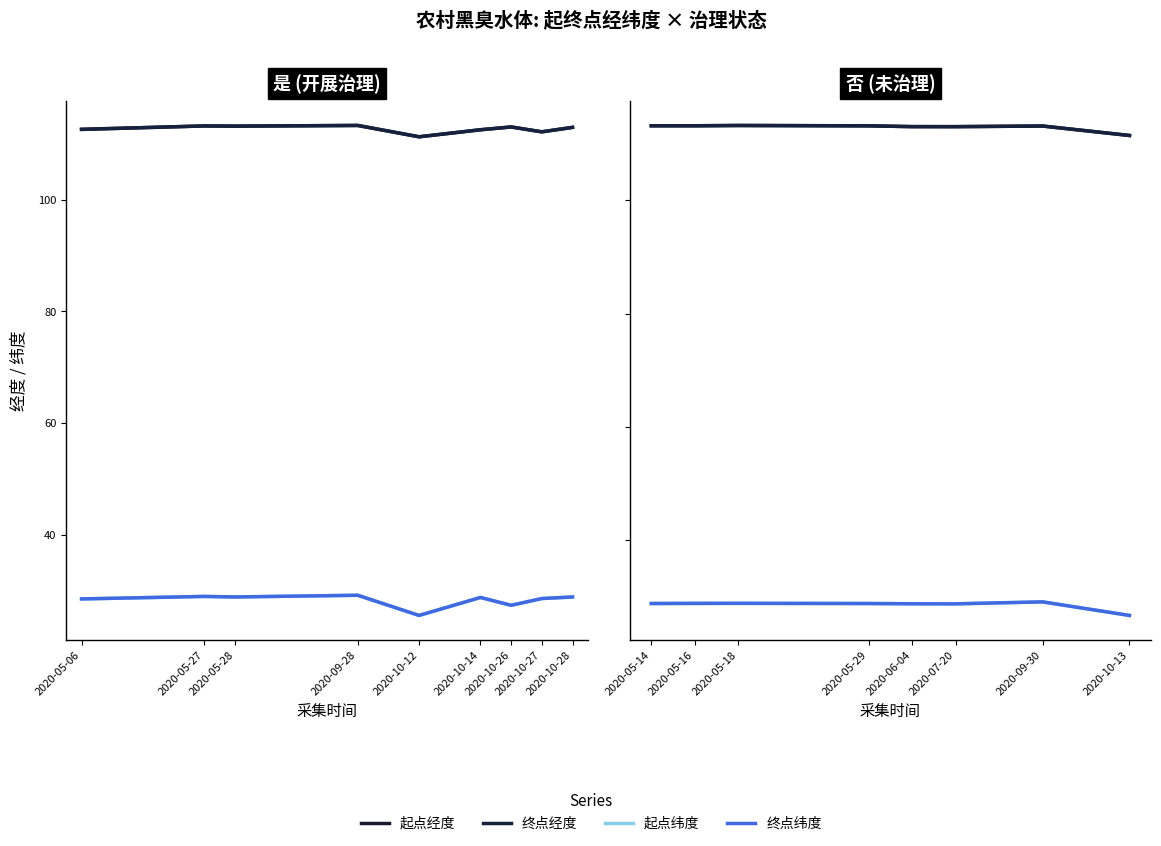

At which label is 终点经度 closest to 112?

2020-10-13